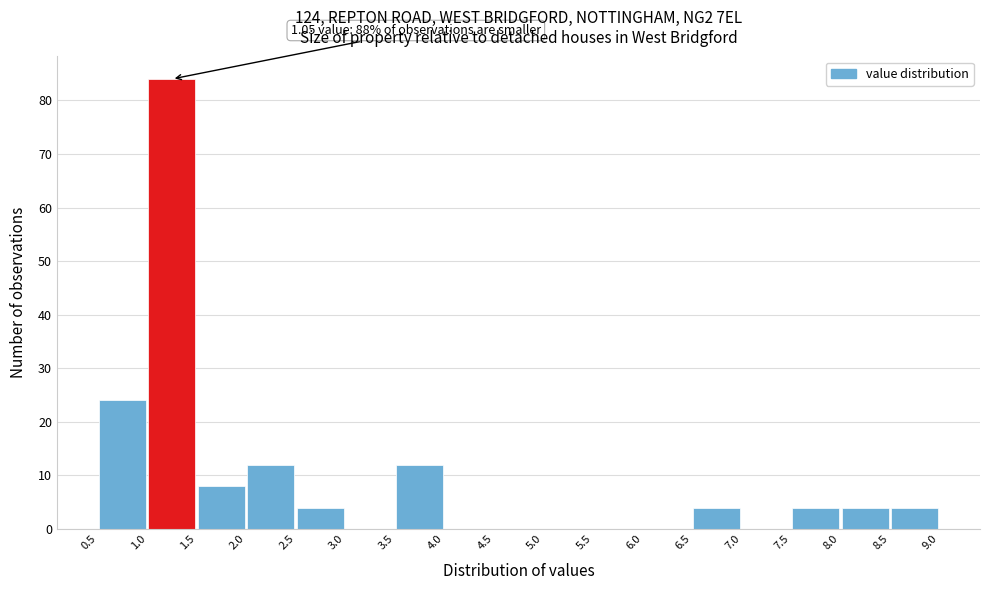

Over which range of the x-axis is the bar tallest?

1.0 to 1.5